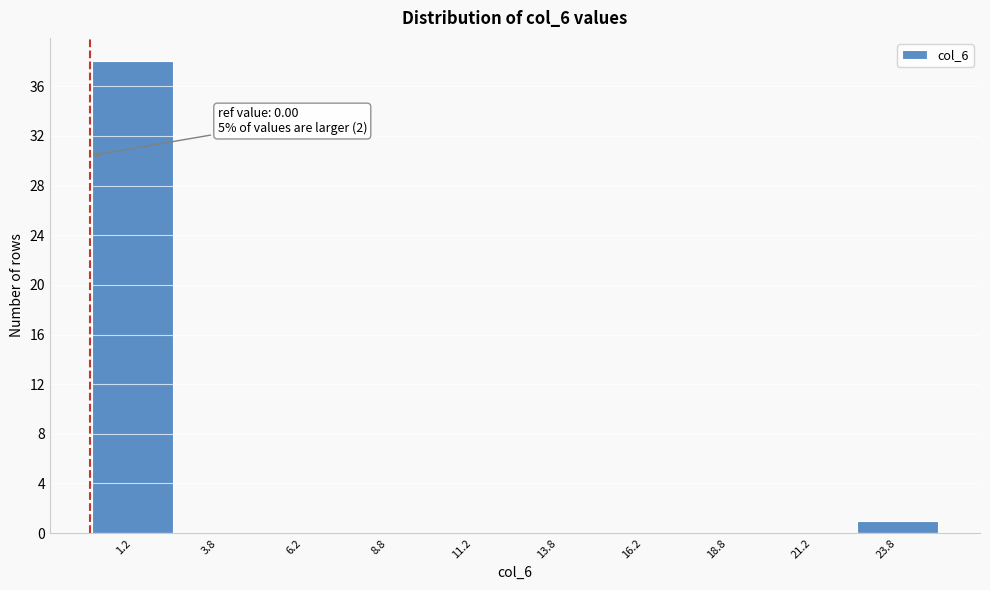

Reading right to left, transcribe all the data shown in this chart.

23.8=1	21.2=0	18.8=0	16.2=0	13.8=0	11.2=0	8.8=0	6.2=0	3.8=0	1.2=38